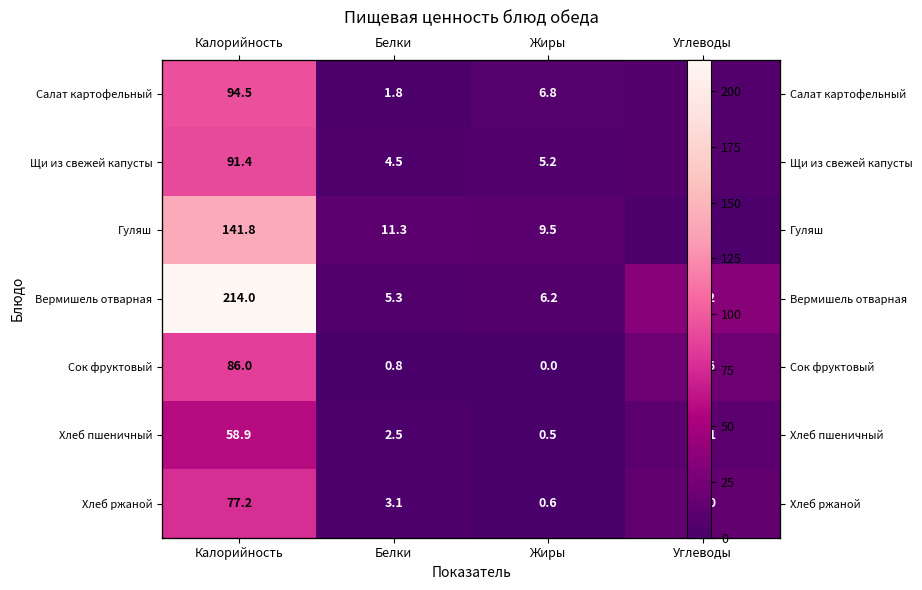

What is the difference between the Хлеб пшеничный values at Белки and Калорийность?

56.4